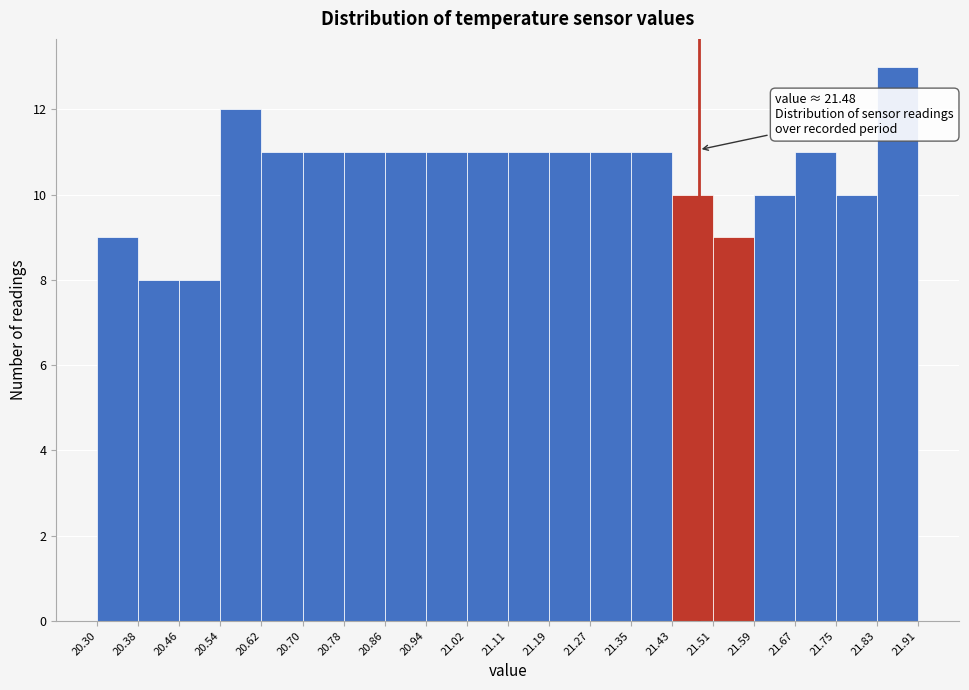

Which range on the x-axis has the tallest bar?

21.83 to 21.91